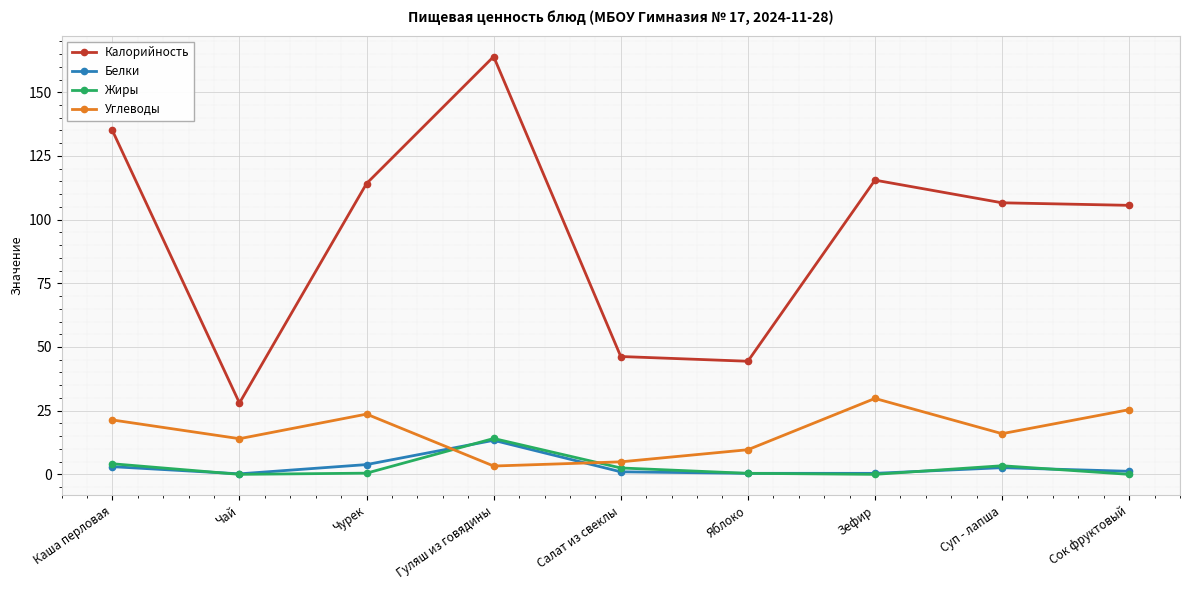

True or false: Жиры has a value of 14.1 at Гуляш из говядины.

True